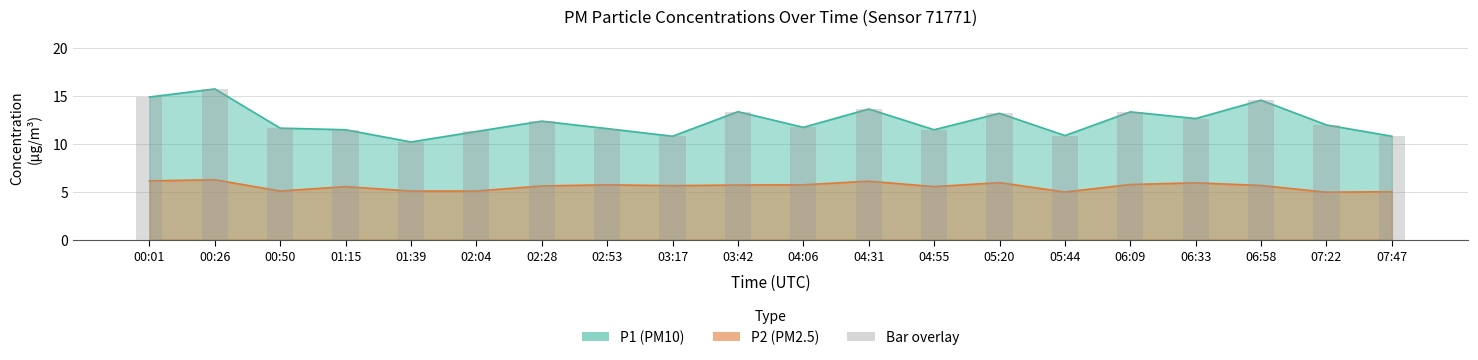

What is the sum of the P1 values at 01:15 and 03:17?

22.3